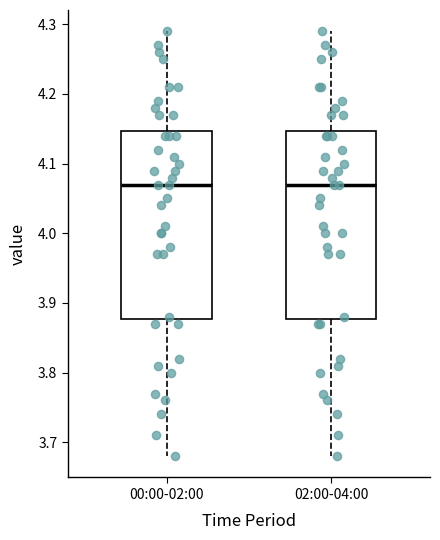

Reading left to right, read every box against the y-axis: the position of its median line, the range the box covers, and the ends of its whiskers. The values are not printed on the chart, so give them approximately, as read against the axis.

00:00-02:00: median 4.07, box 3.88 to 4.15, whiskers 3.68 to 4.29
02:00-04:00: median 4.07, box 3.88 to 4.15, whiskers 3.68 to 4.29